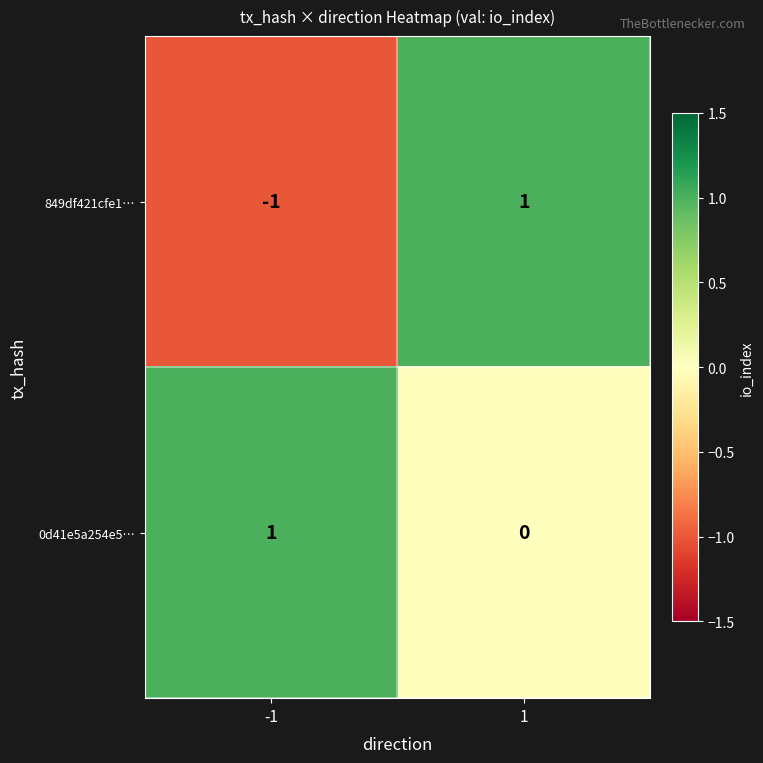

Which series has the widest spread of values?

849df421cfe1…